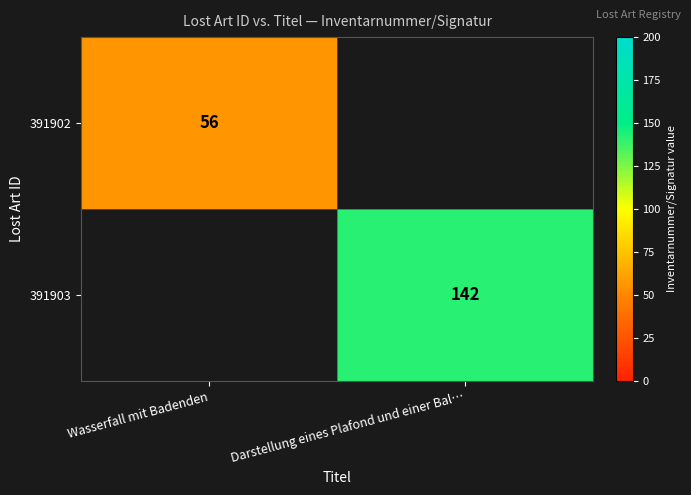

True or false: 391902 has a value of 56 at Wasserfall mit Badenden.

True